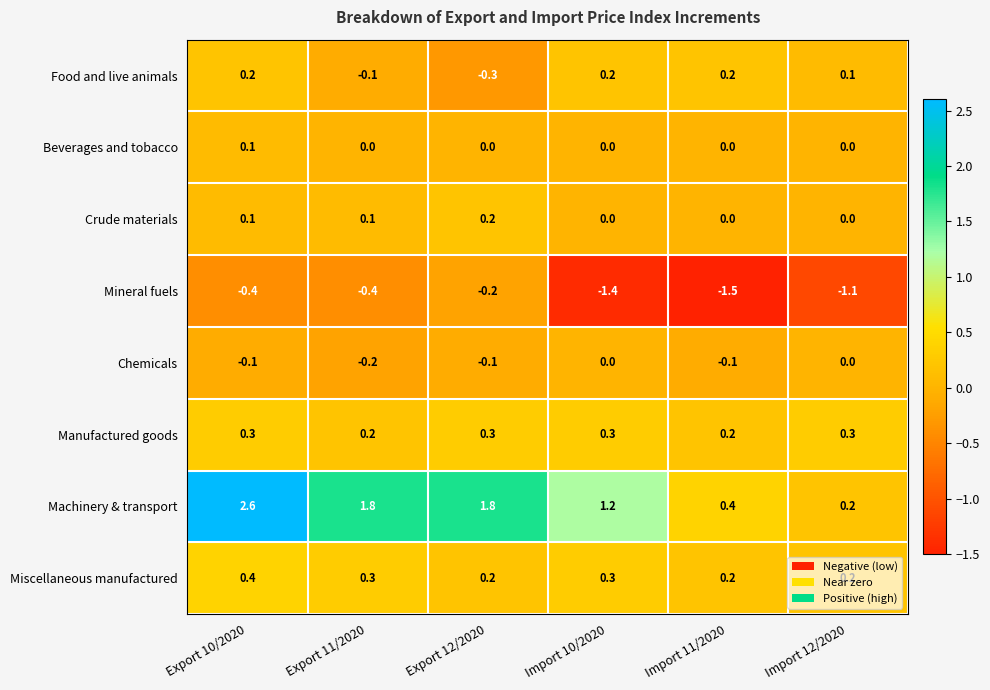

The value of Food and live animals at Export 10/2020 is 0.2. True or false?

True